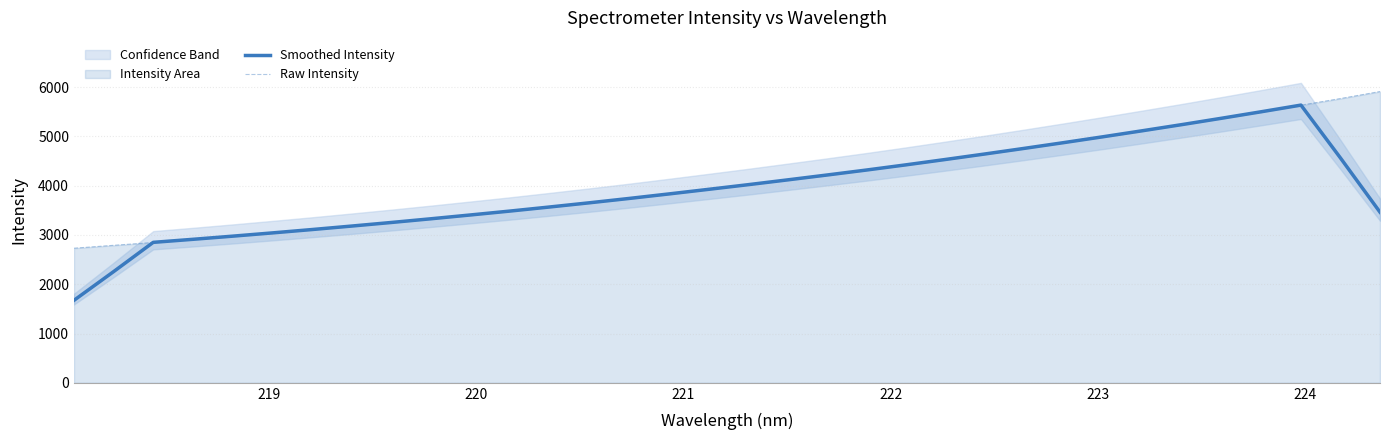

What is the maximum value for Raw Intensity?

5910.6